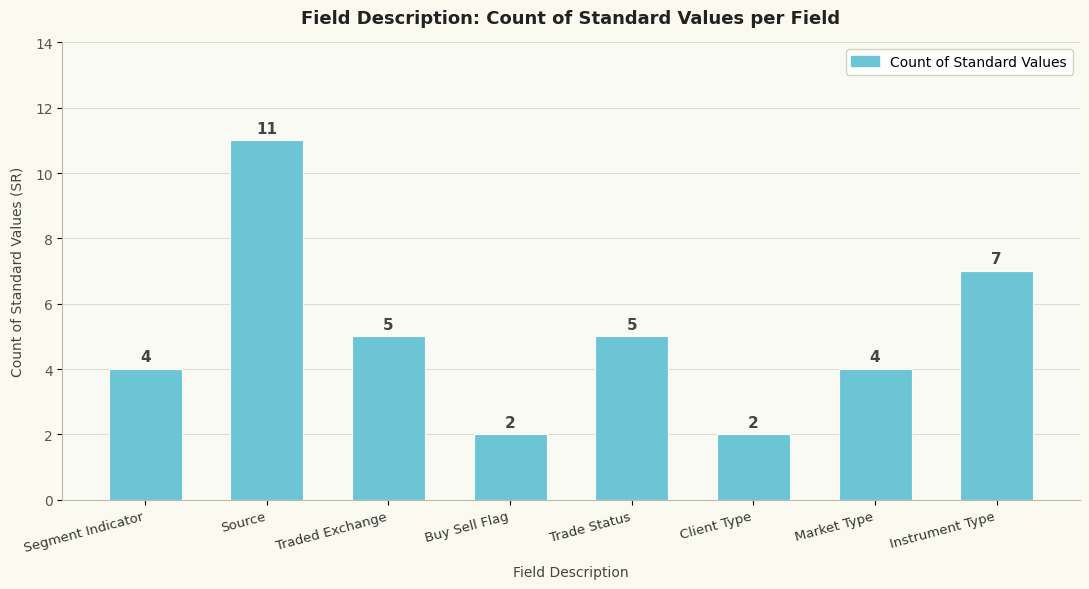

What is the average value?

5